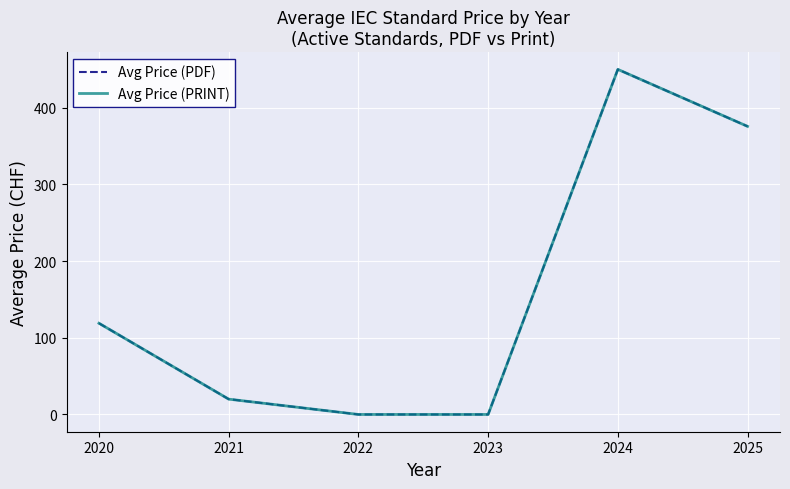

Reading left to right, extract all data points from this chart.

Avg Price (PDF): 2020=119.0	2021=20.0	2022=0.0	2023=0.0	2024=450.2	2025=375.8
Avg Price (PRINT): 2020=119.0	2021=20.0	2022=0.0	2023=0.0	2024=450.2	2025=375.8